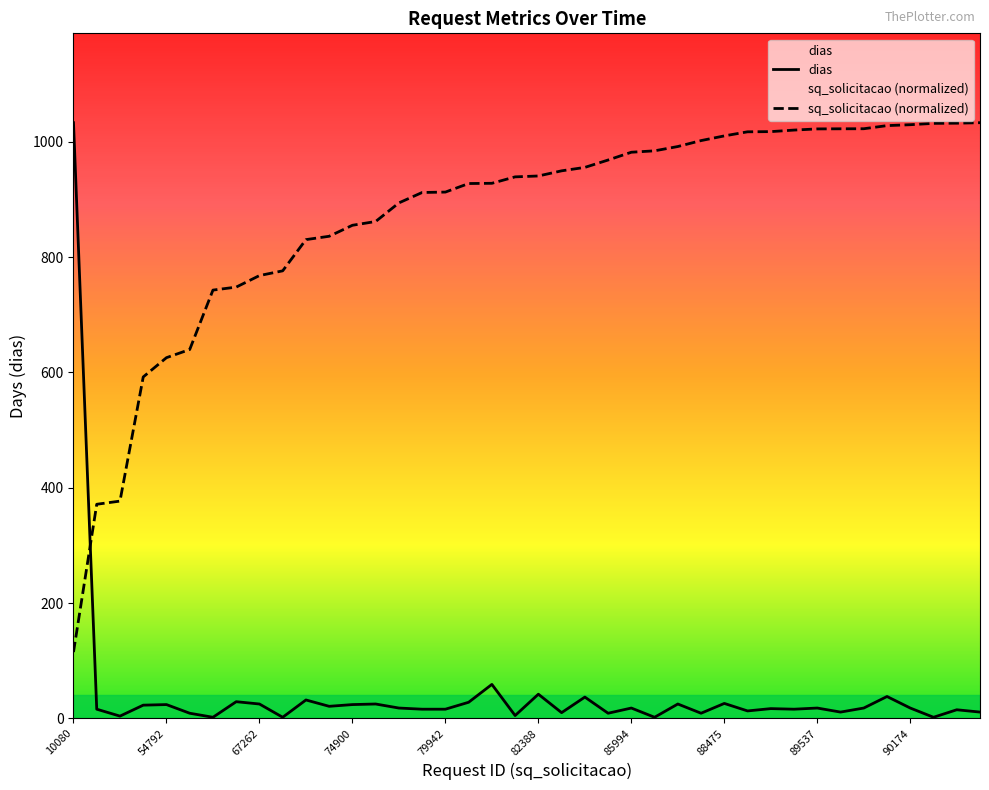

What is the difference between the maximum and minimum values in the dias series?

1031.0